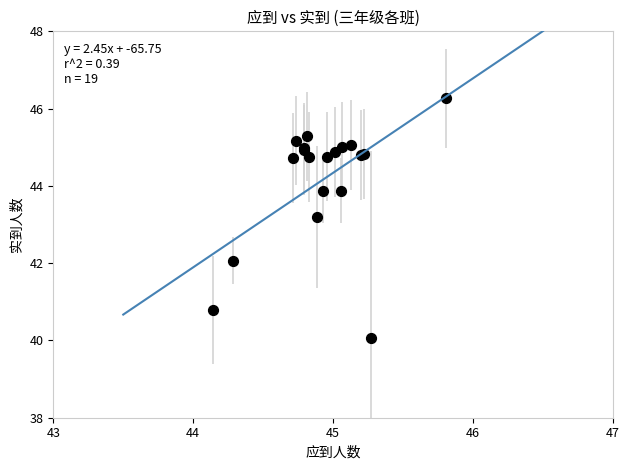

What Y value in the scatter plot is closest to 43?

43.2